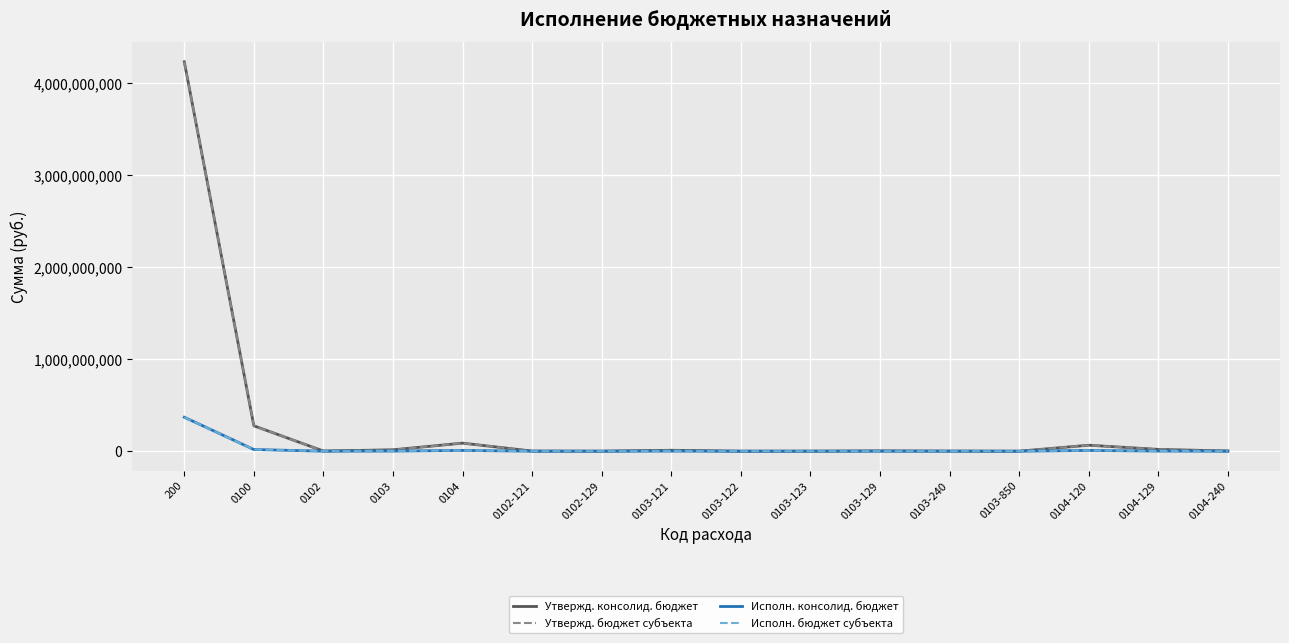

At which category does Исполн. консолид. бюджет reach its first local valley?

0102